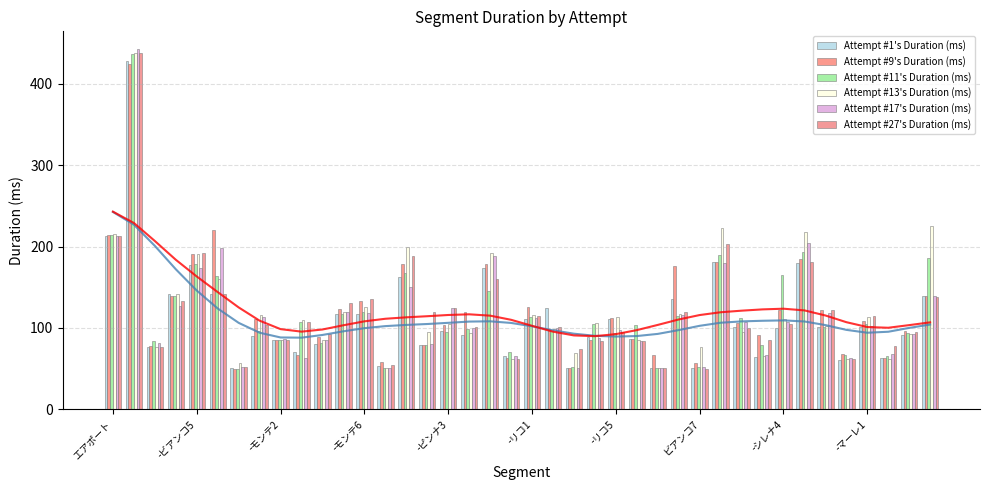

The Attempt #11's Duration (ms) series shows 245.4 at -リコ1. True or false?

False